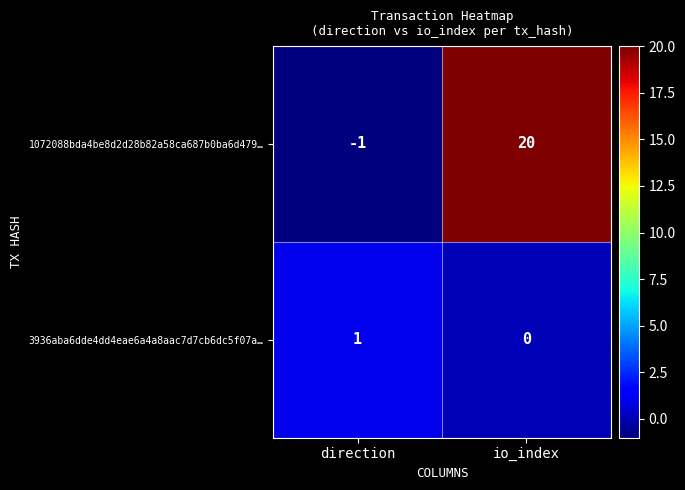

How many distinct data groups are displayed?

2